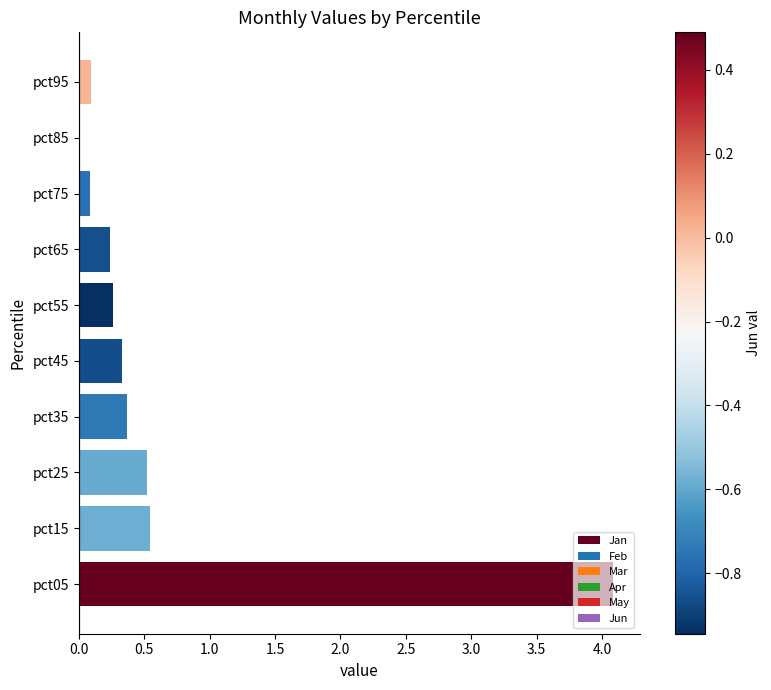

Which has a higher value, pct25 or pct95?

pct25